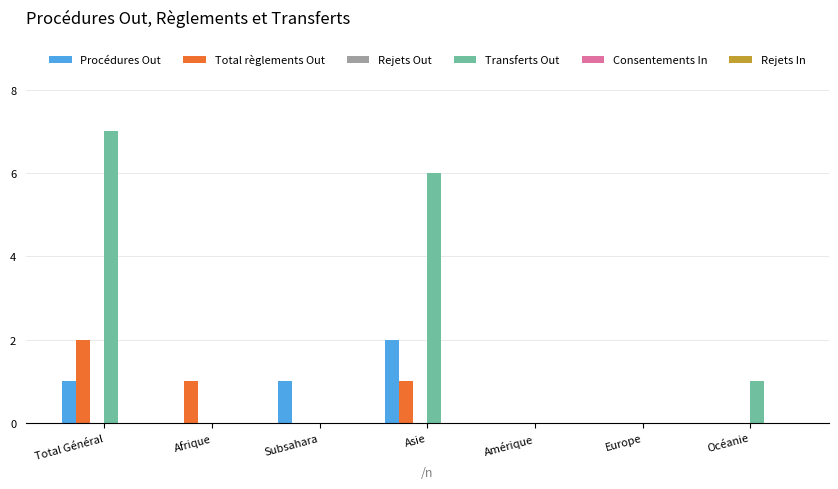

Which series changed the most between Subsahara and Asie?

Transferts Out